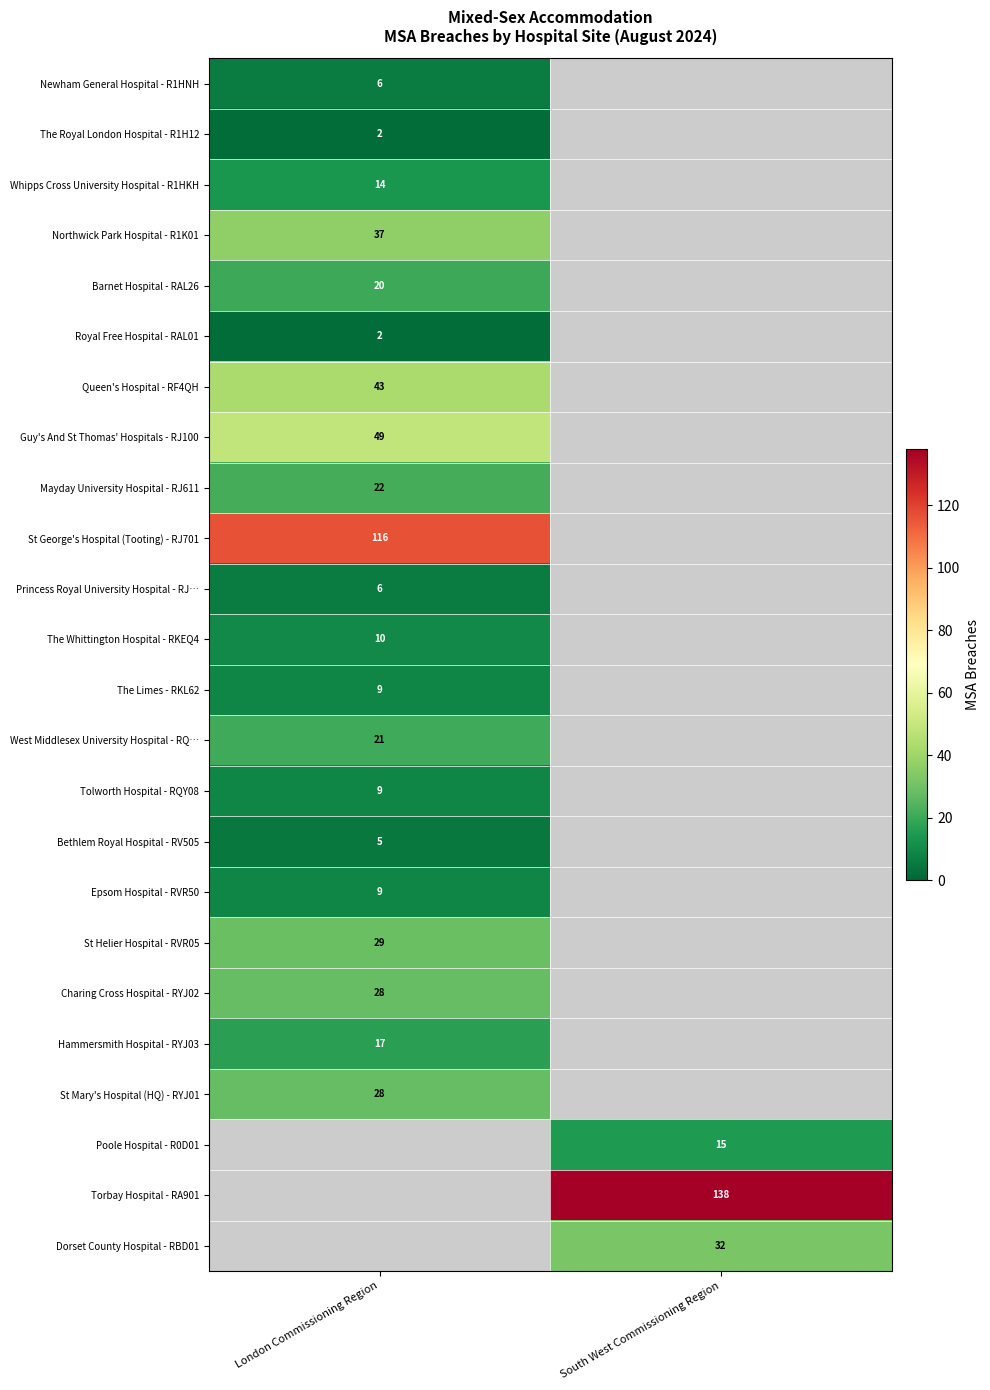

True or false: West Middlesex University Hospital - RQ… has a value of 34 at London Commissioning Region.

False